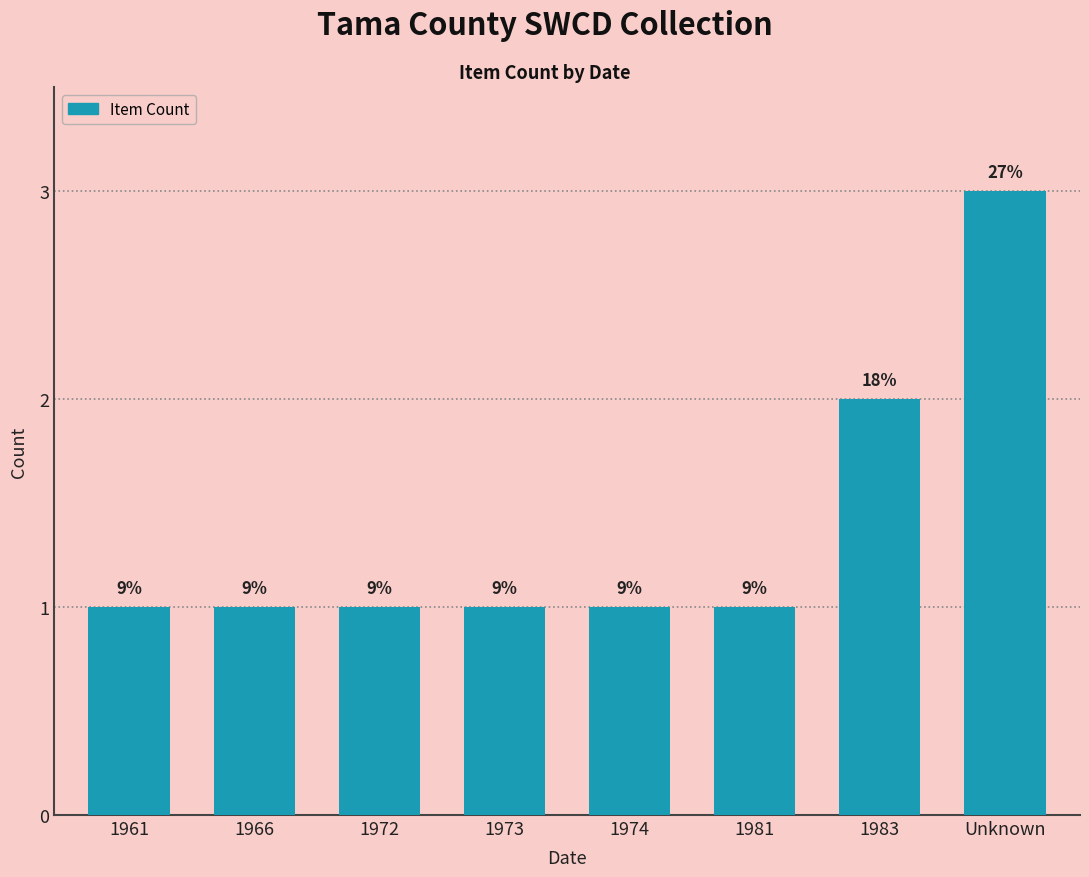

Approximately how many times larger is the value at 1974 compared to 1966?

1.0